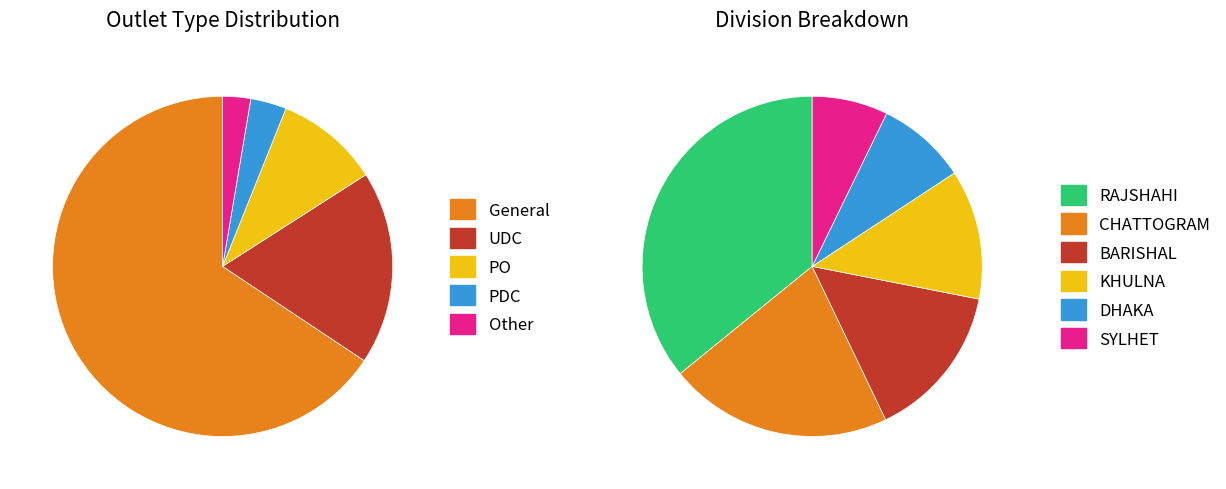

Which category has the smallest portion of the pie?

Other